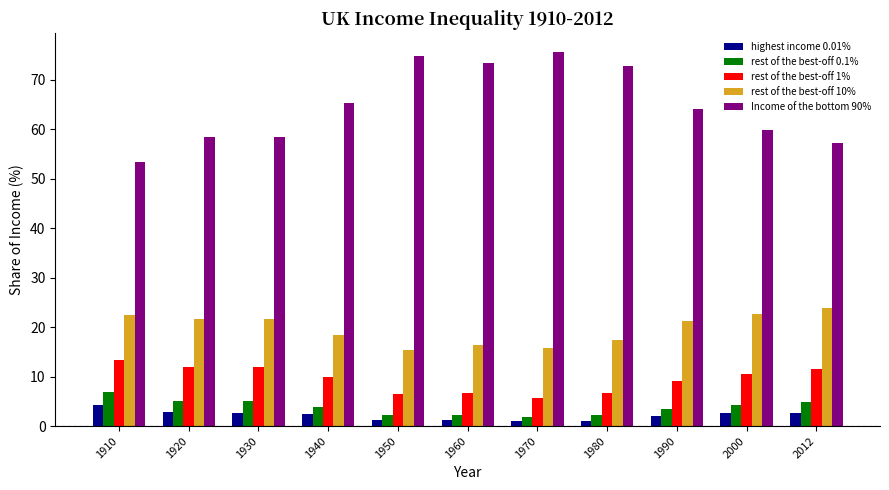

Does the chart contain any negative values?

No